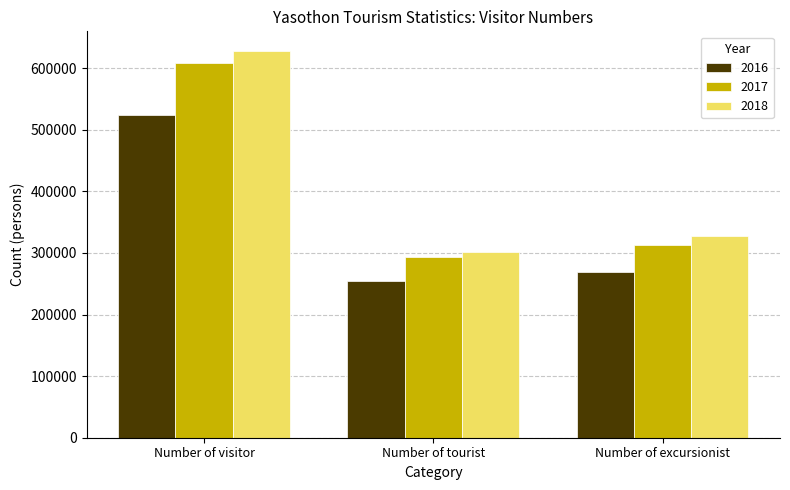

What is the spread (max minus min) of values at Number of tourist?

46330